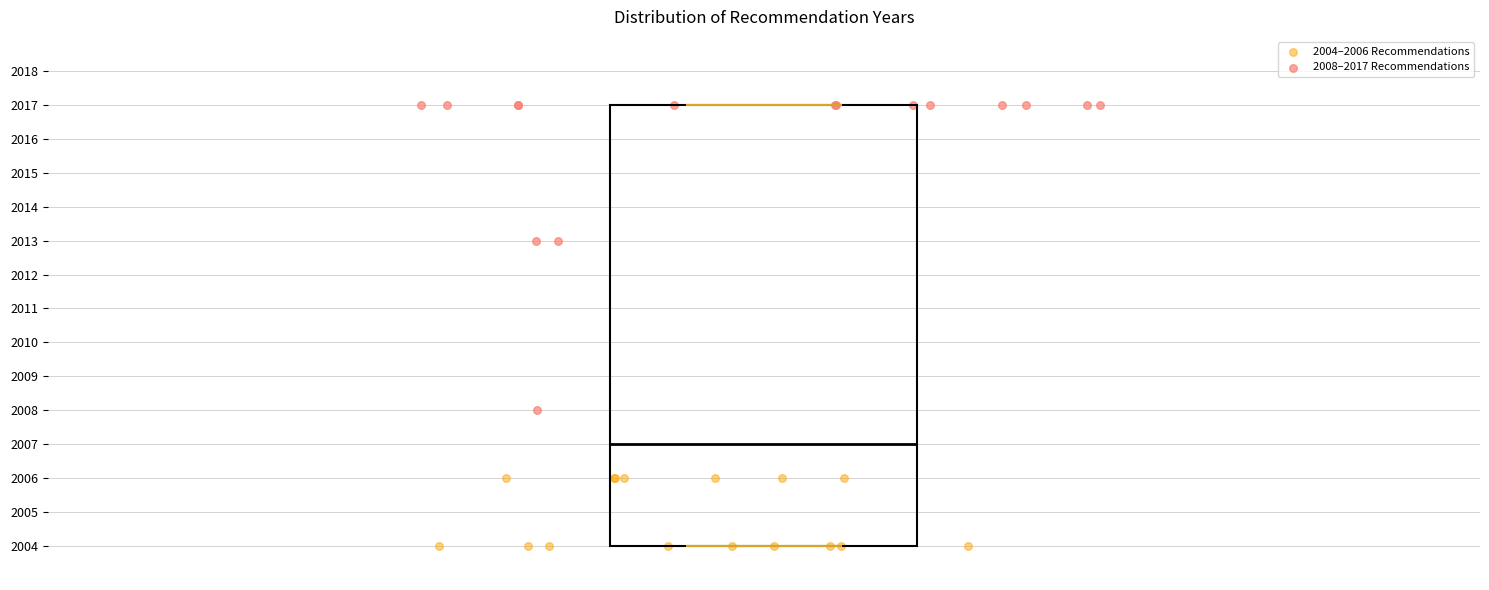

Where is the lower edge of the box on the y-axis? The values are not printed on the chart, so give them approximately, as read against the axis.

2004